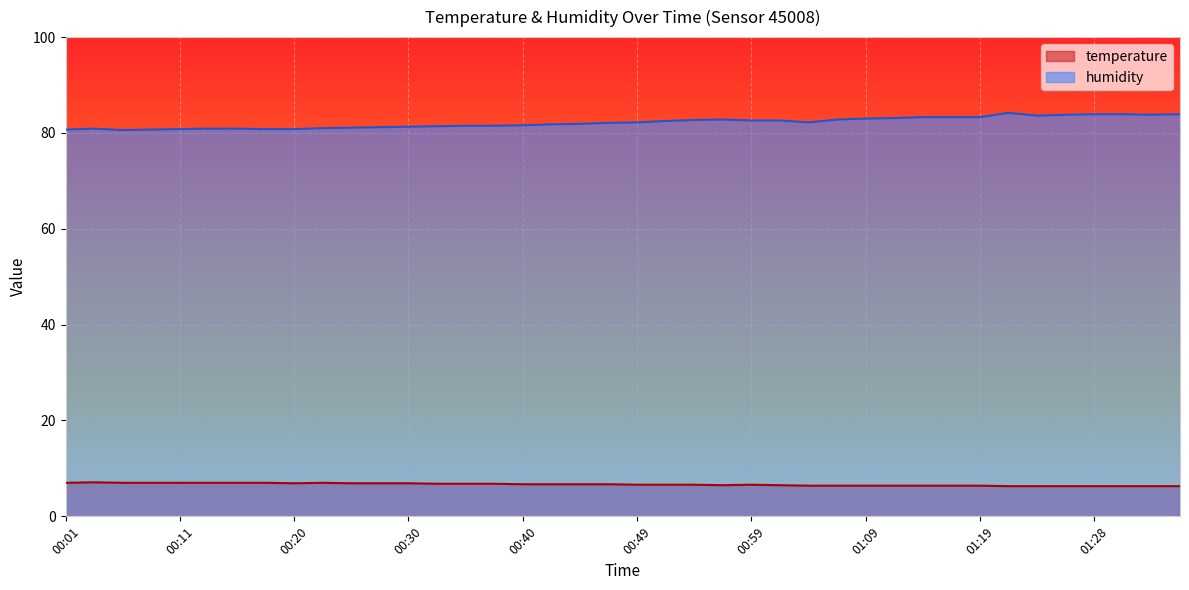

Rank the series by their maximum value, from highest to lowest.

humidity, temperature